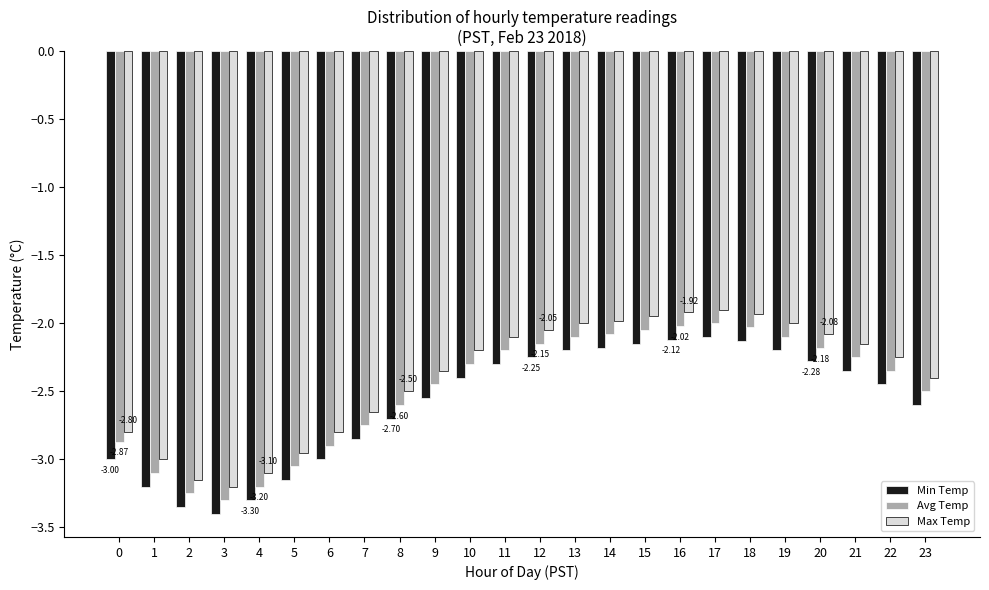

What is the difference between the second highest and minimum values in the Min Temp series?

1.3